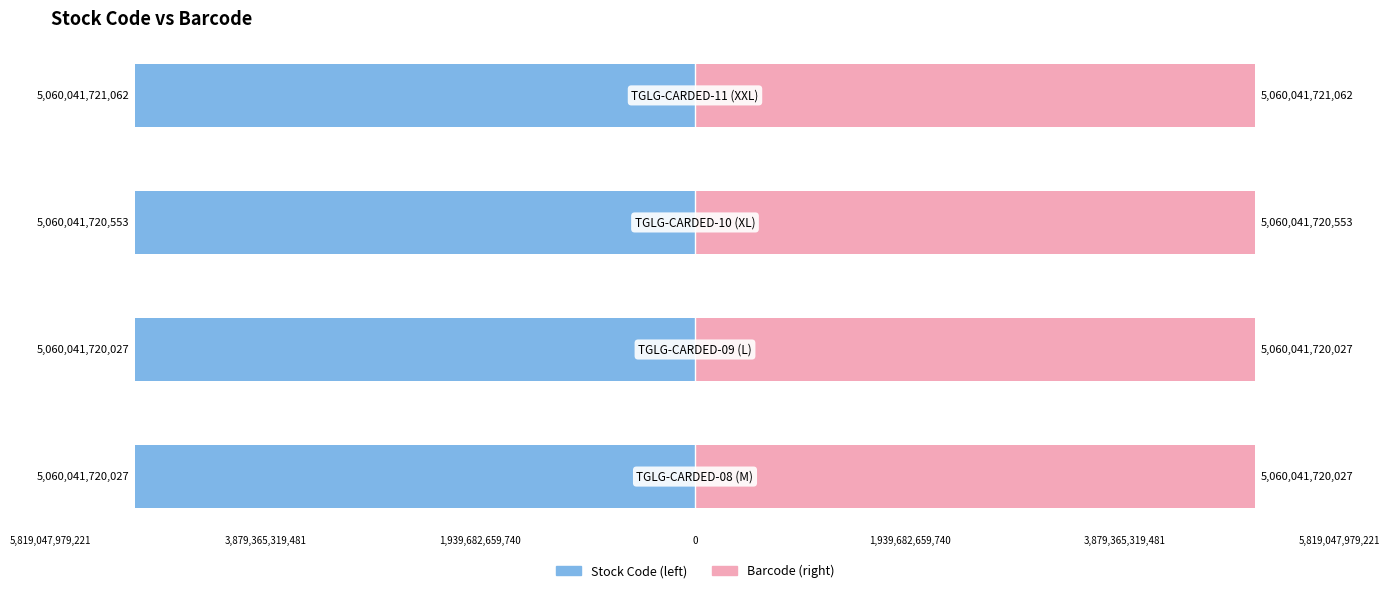

Reading left to right, extract all data points from this chart.

Stock Code: 5,819,047,979,221=-5060041720027	3,879,365,319,481=-5060041720027	1,939,682,659,740=-5060041720553	0=-5060041721062
Barcode: 5,819,047,979,221=5060041720027	3,879,365,319,481=5060041720027	1,939,682,659,740=5060041720553	0=5060041721062